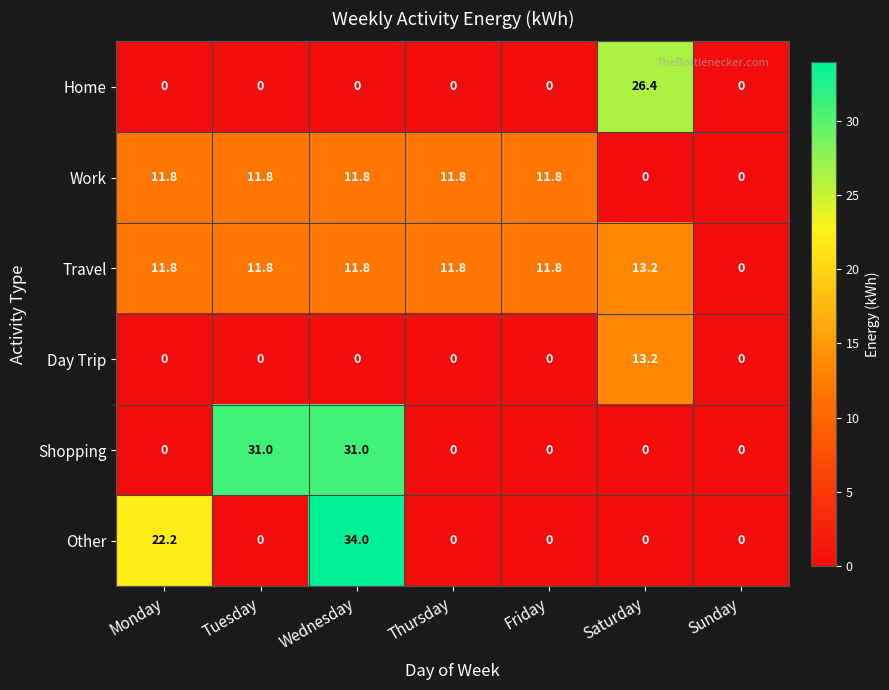

What is the difference between the second highest and minimum values in the Work series?

11.8